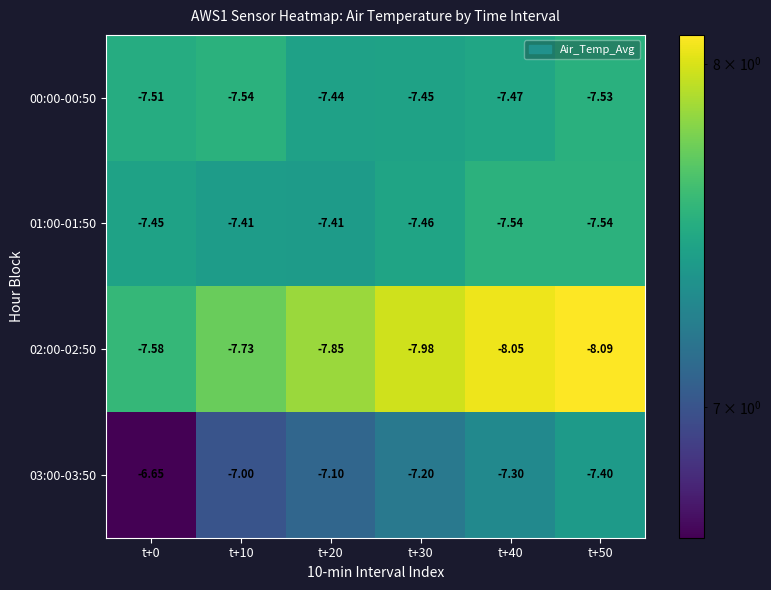

How many data points does each series have?

6